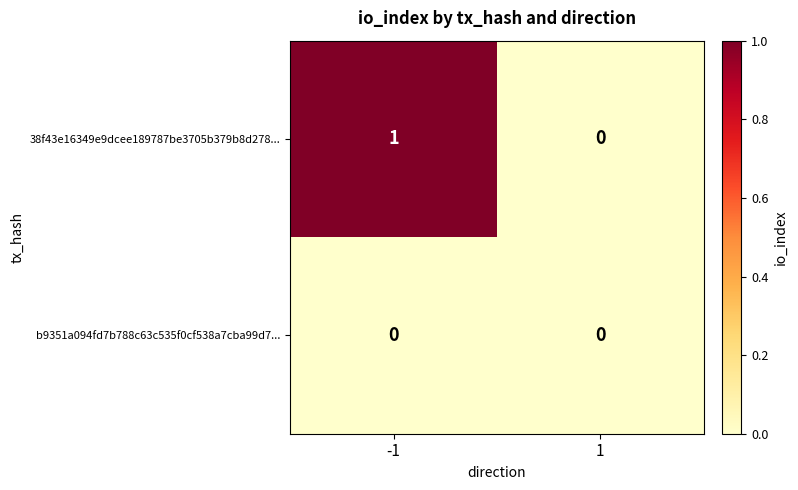

The value of b9351a094fd7b788c63c535f0cf538a7cba99d7... at 1 is 0. True or false?

True